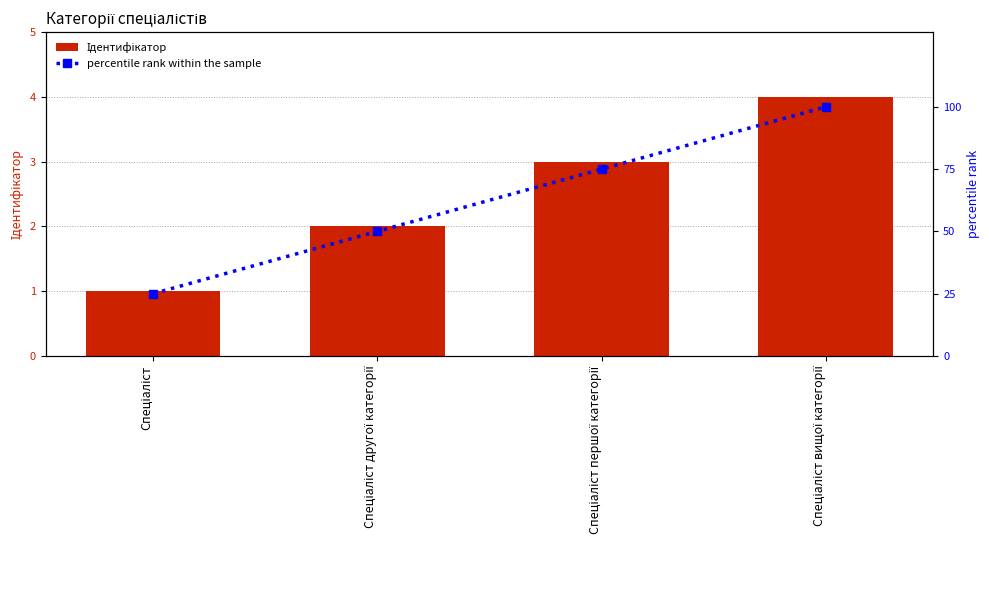

What is the average value of the percentile rank within the sample series?

62